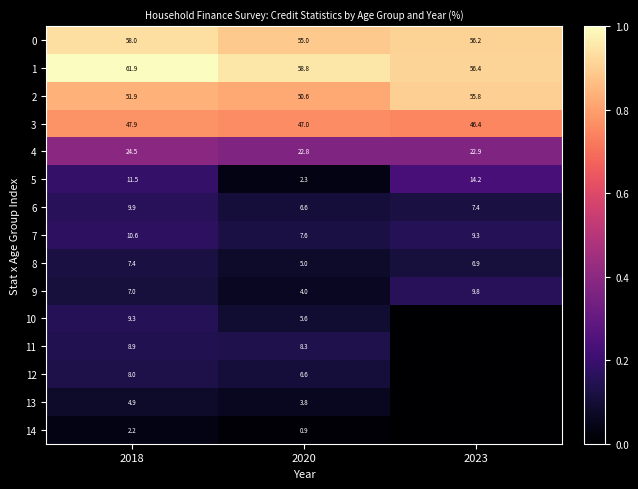

What is the spread (max minus min) of values at 2020?

57.9